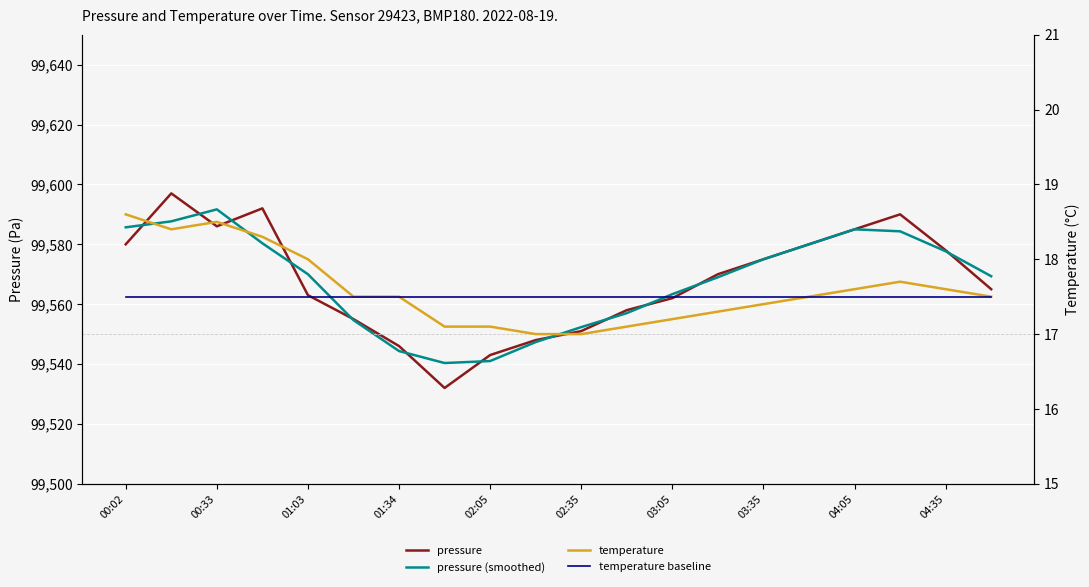

Which series has the widest spread of values?

pressure